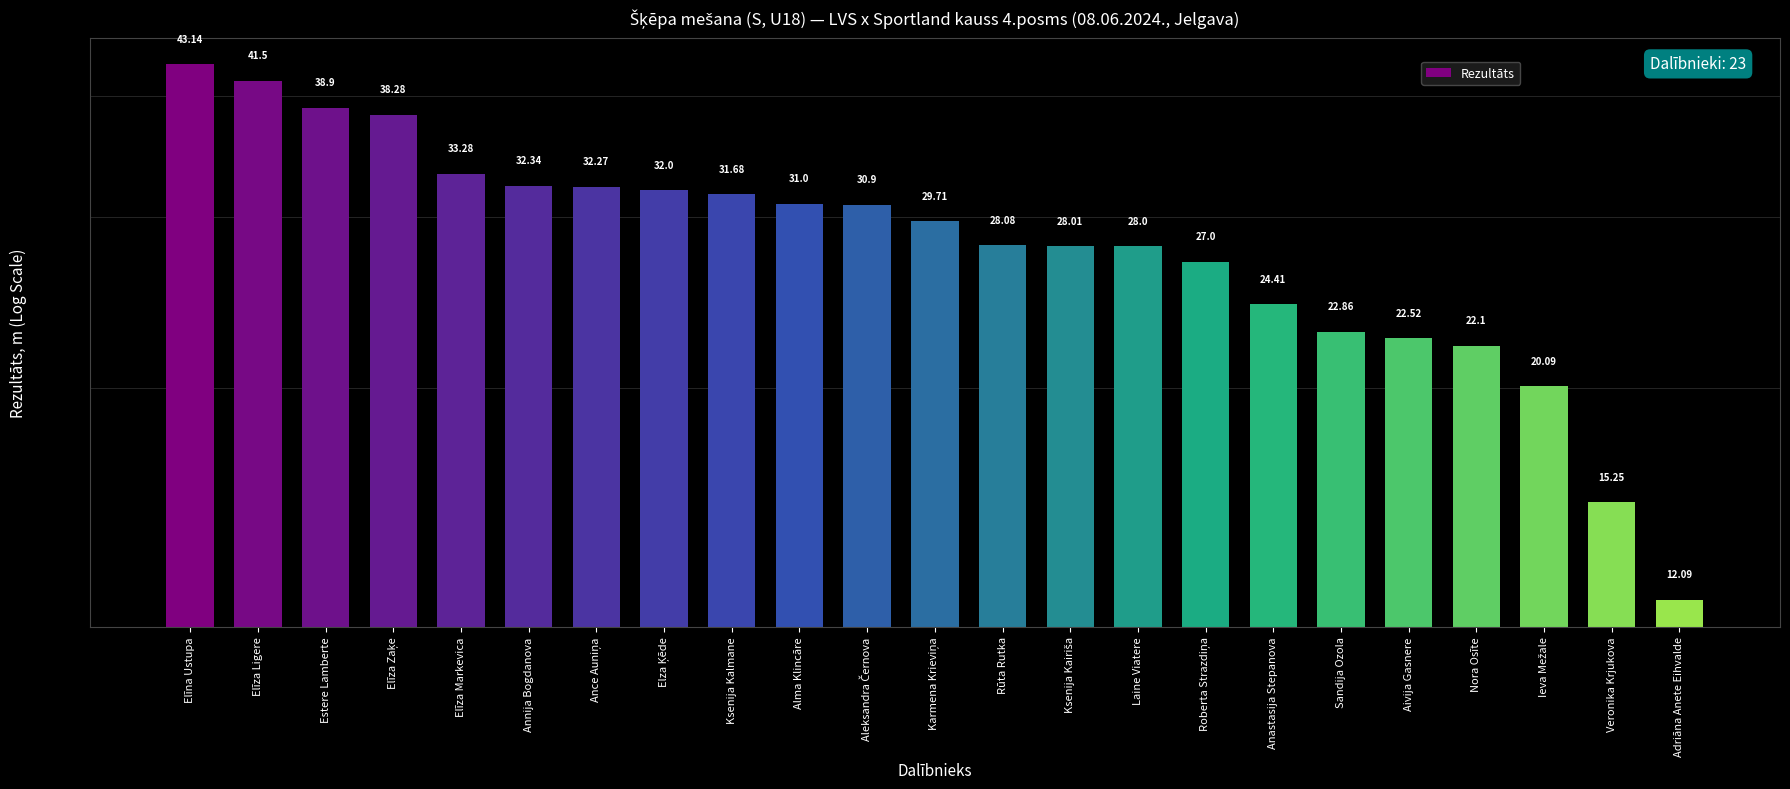

What position from the left is Adriāna Anete Eihvalde?

23